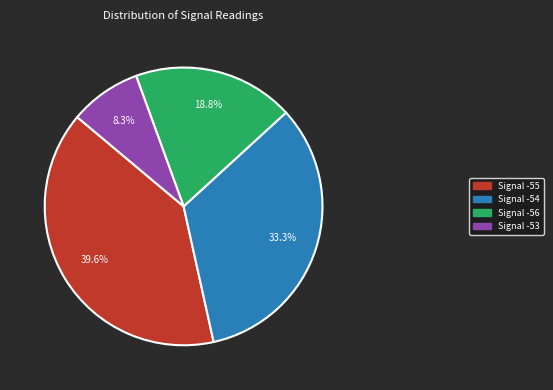

What is the ratio of the value at Signal -54 to the value at Signal -55?

0.8